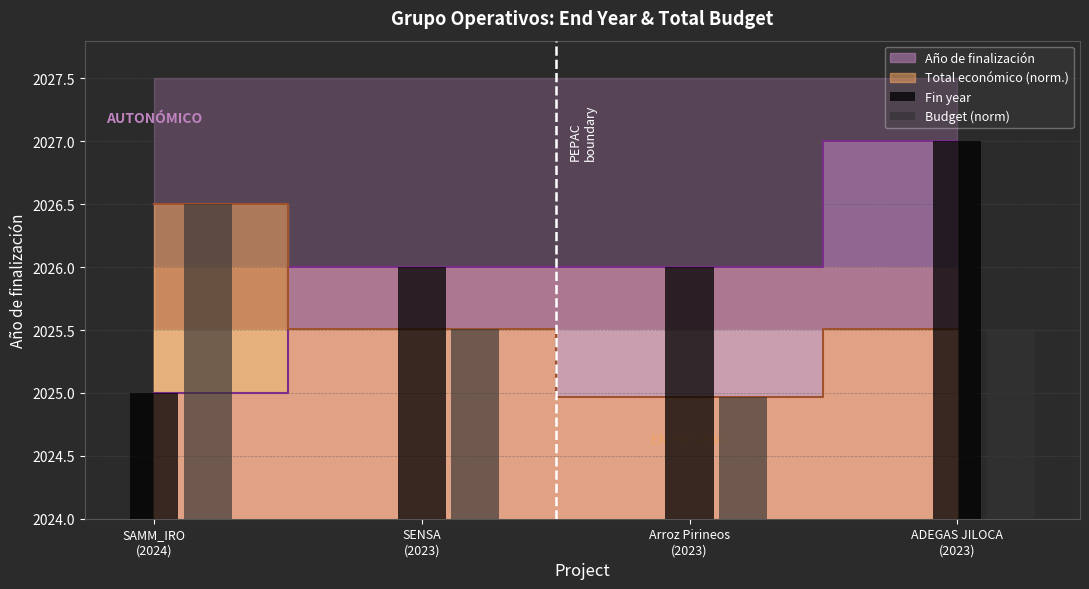

Between ADEGAS JILOCA
(2023) and SAMM_IRO
(2024), which is larger?

ADEGAS JILOCA
(2023)